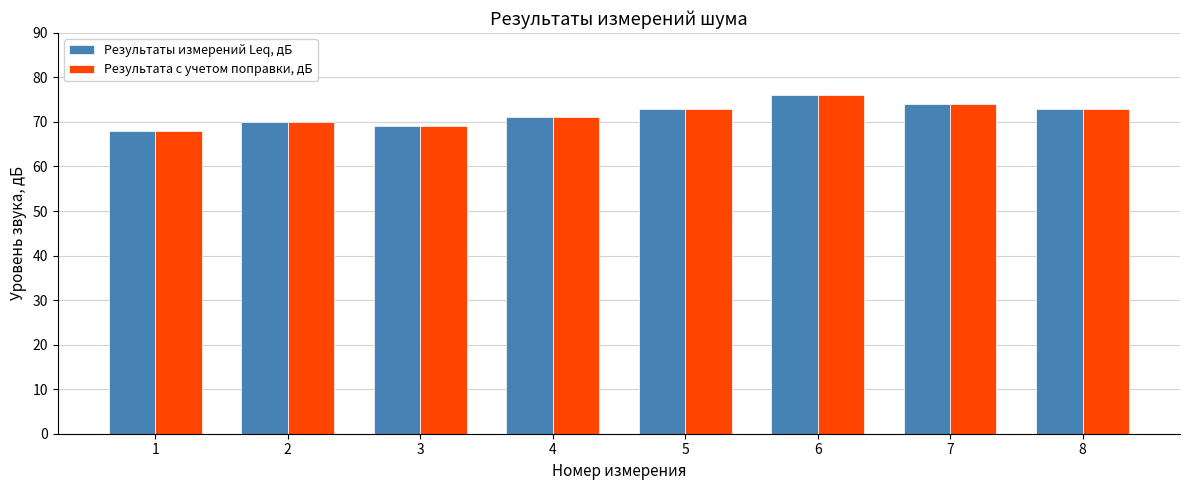

Is it true that Результата с учетом поправки, дБ equals 71 at 4?

True